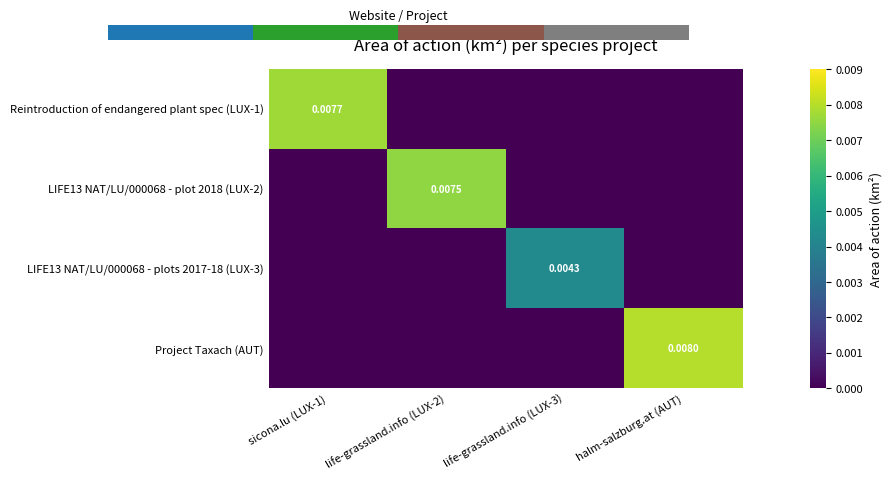

How many values in LIFE13 NAT/LU/000068 - plot 2018 (LUX-2) are above zero?

1